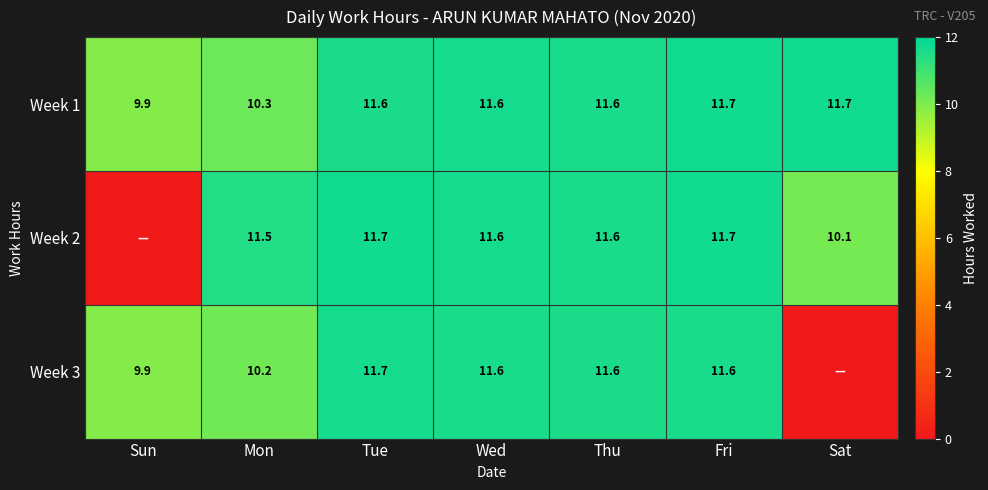

What is the difference between the Week 2 values at Mon and Thu?

0.1